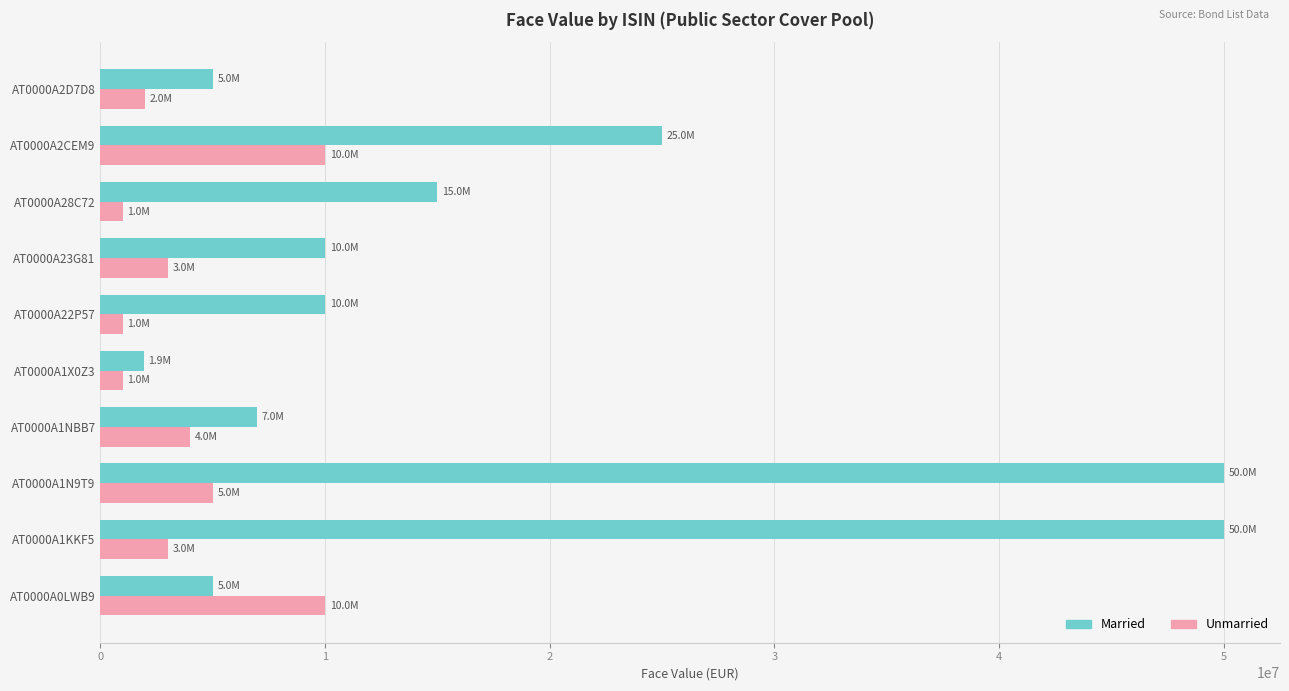

What is the difference between the maximum and second lowest values in the Married series?

45000000